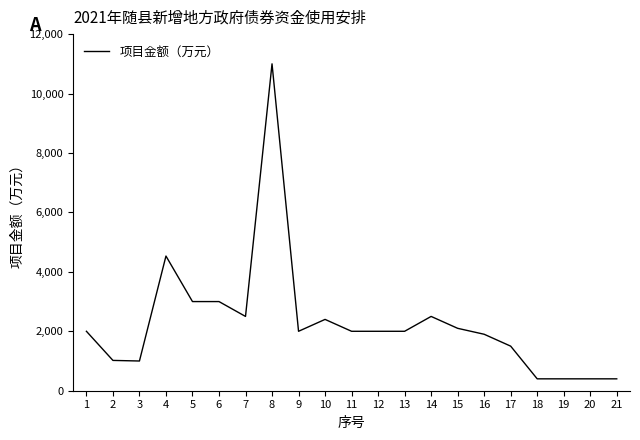

What is the maximum value shown in the chart?

11000